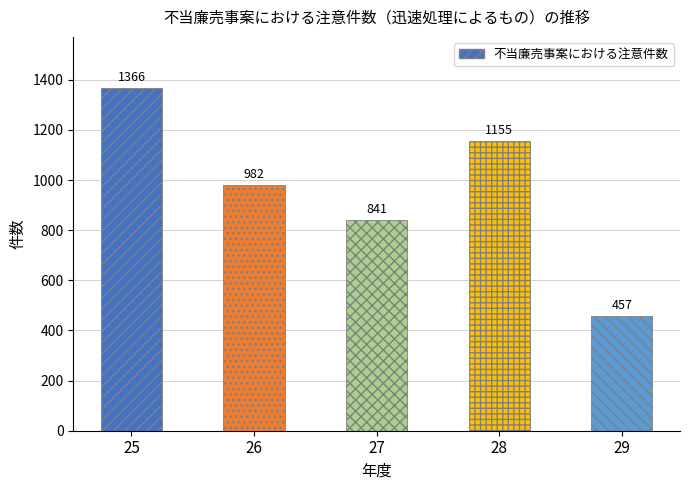

True or false: the data shows 1366 at 25.

True